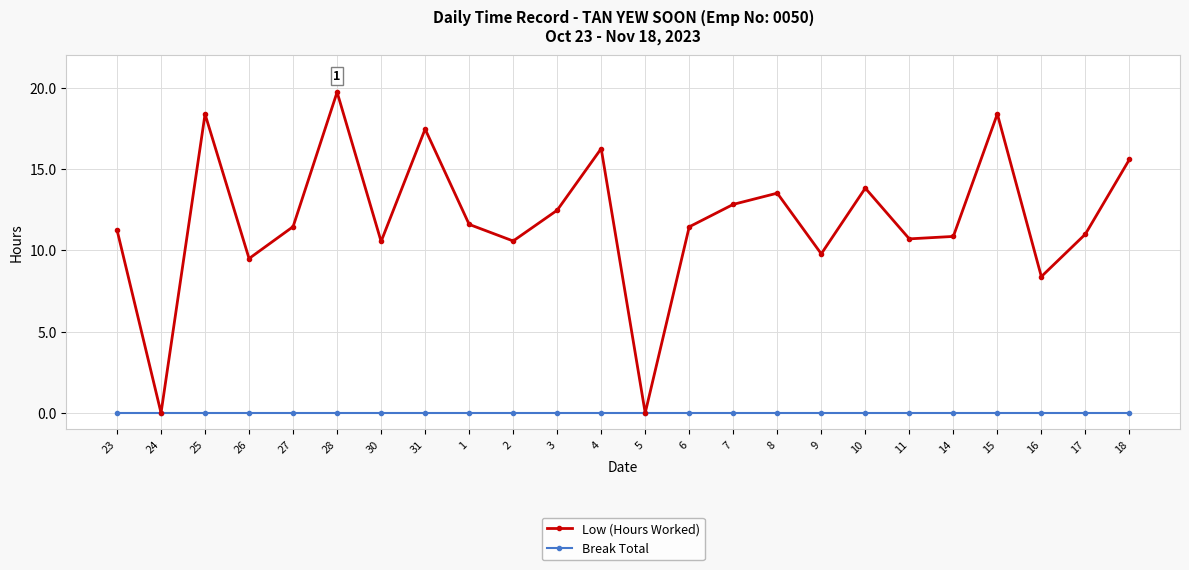

What is the maximum value for Low (Hours Worked)?

19.7